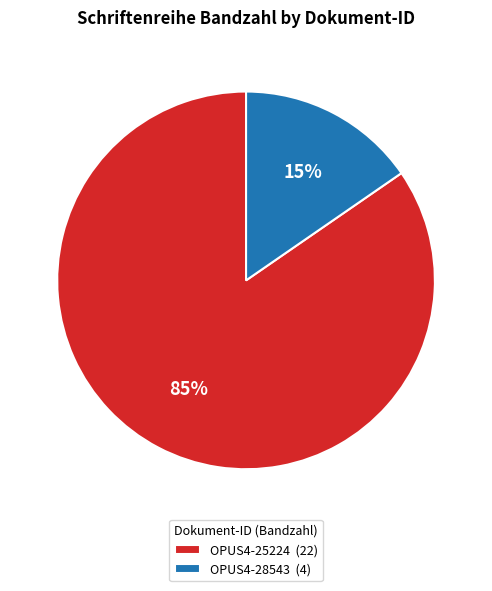

Rank the categories by value from lowest to highest.

OPUS4-28543, OPUS4-25224